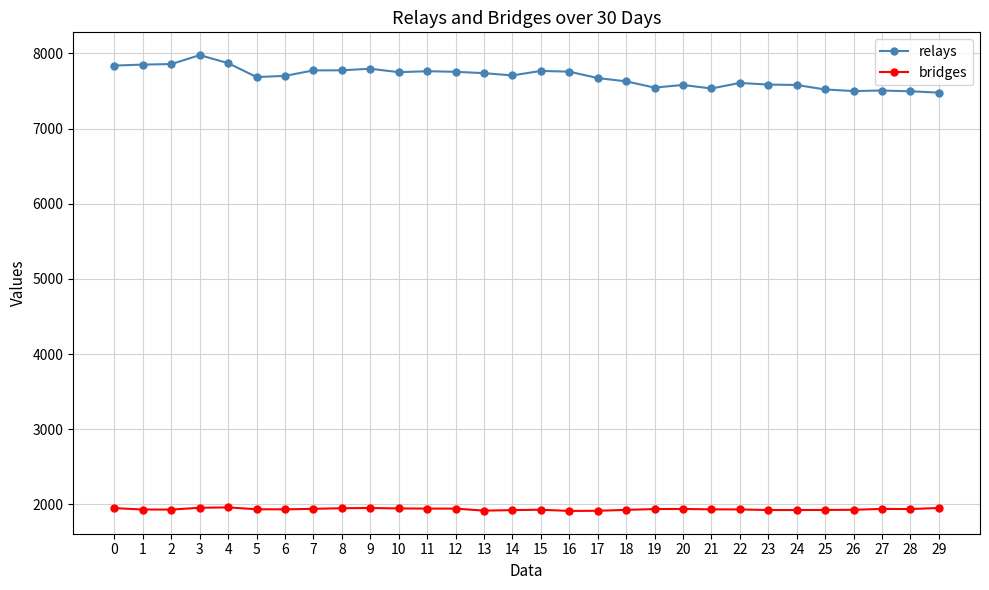

What is the spread (max minus min) of values at 7?

5833